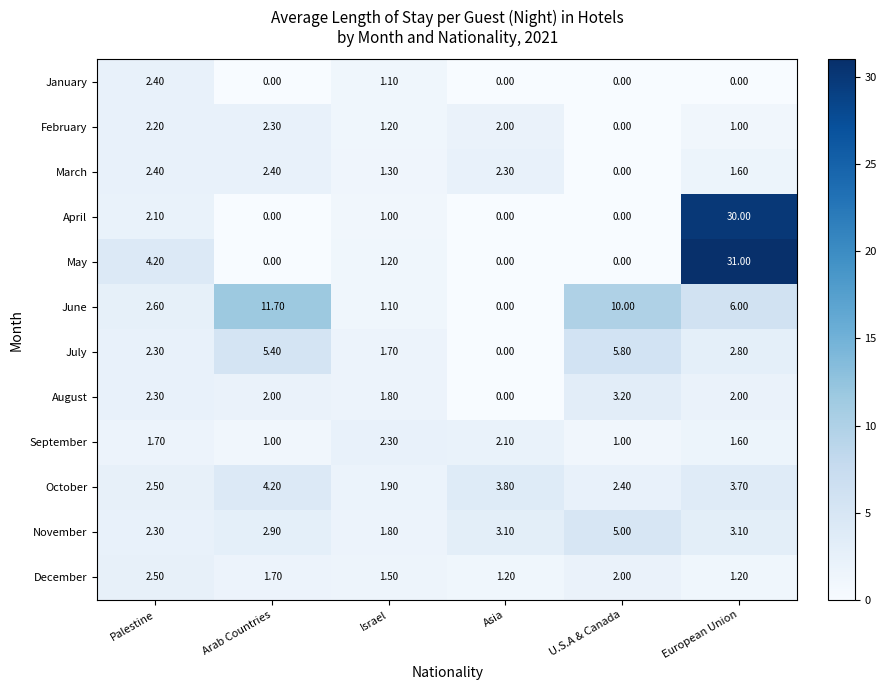

At which category is the sum across all series the highest?

European Union